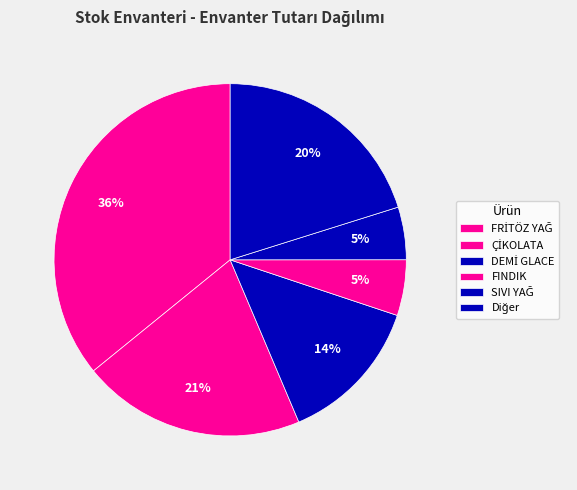

How many slices are in this pie chart?

6